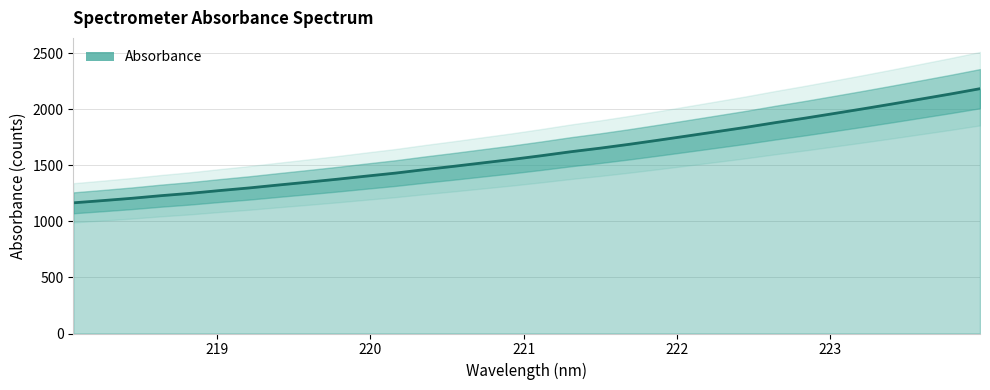

Is it true that the value at 218.0596 is 732.3?

False